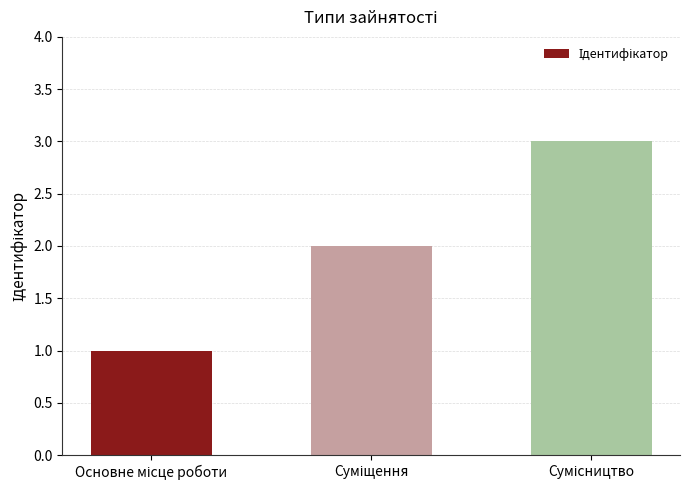

How many series are shown in this chart?

1